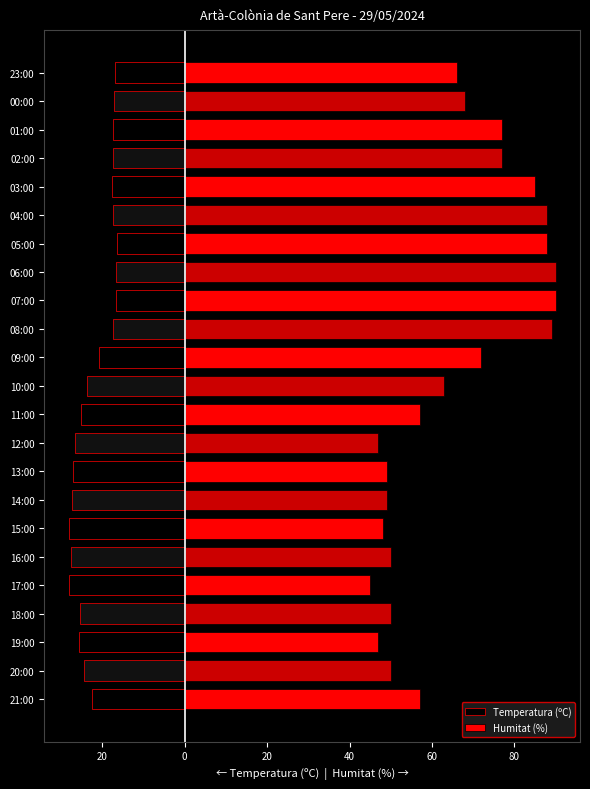

How many data points does each series have?

23